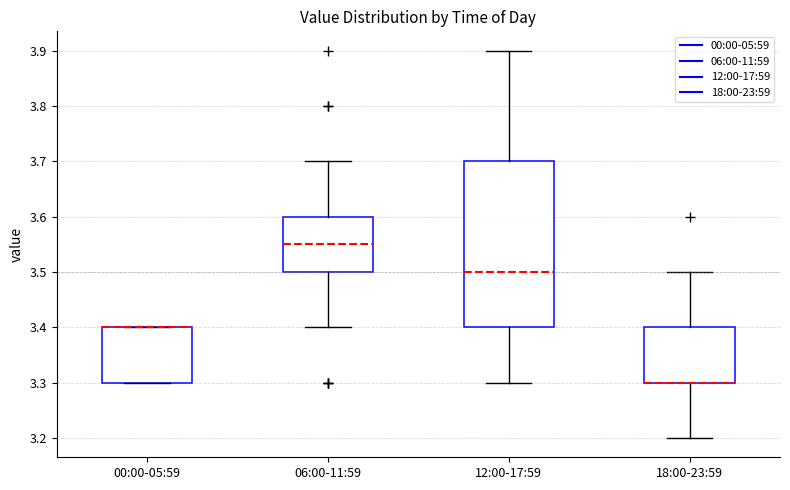

Reading left to right, read every box against the y-axis: the position of its median line, the range the box covers, and the ends of its whiskers. The values are not printed on the chart, so give them approximately, as read against the axis.

00:00-05:59: median 3.40 (drawn on the box's upper edge), box 3.30 to 3.40, whiskers 3.30 to 3.40
06:00-11:59: median 3.55, box 3.50 to 3.60, whiskers 3.40 to 3.70
12:00-17:59: median 3.50, box 3.40 to 3.70, whiskers 3.30 to 3.90
18:00-23:59: median 3.30 (drawn on the box's lower edge), box 3.30 to 3.40, whiskers 3.20 to 3.50